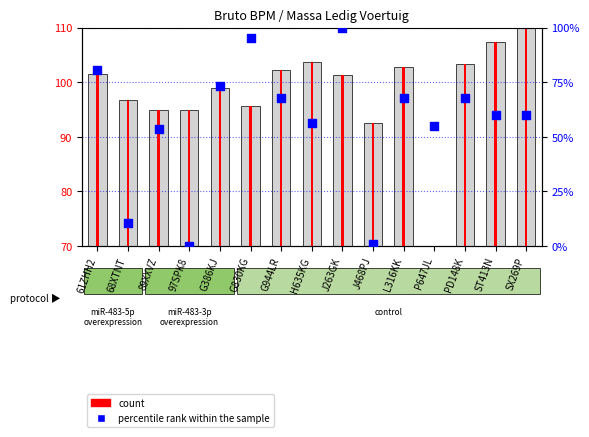

Which has a higher value, G386KJ or J468PJ?

G386KJ